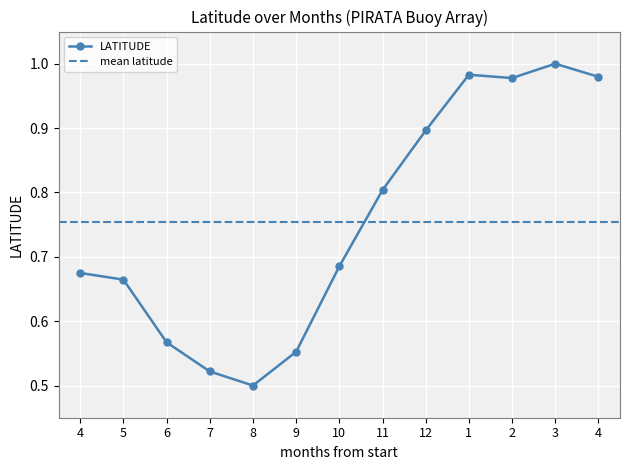

Between 4 and 8, which is larger?

4